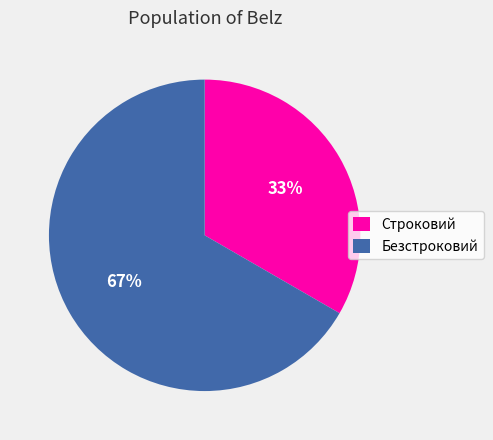

Approximately how many times larger is the value at Безстроковий compared to Строковий?

2.0